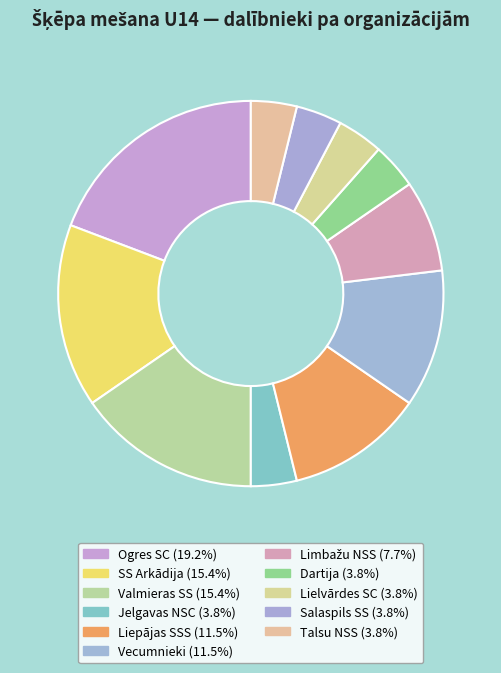

What percentage is the Talsu NSS slice, to the nearest percent?

4%